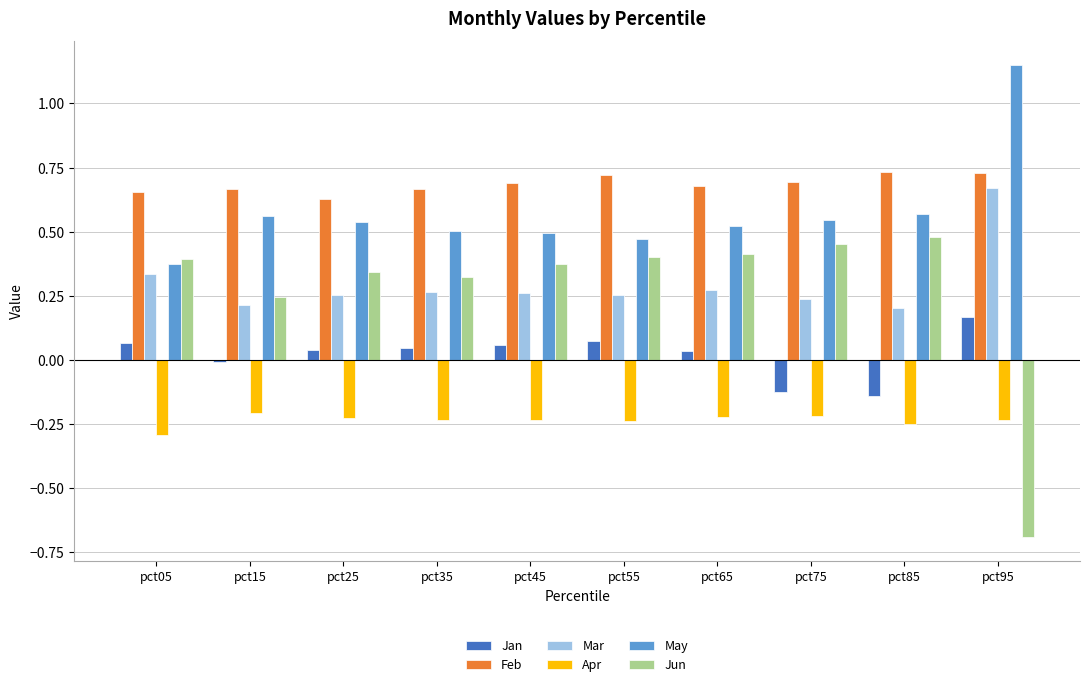

Between pct65 and pct75, which series saw the biggest shift?

Jan